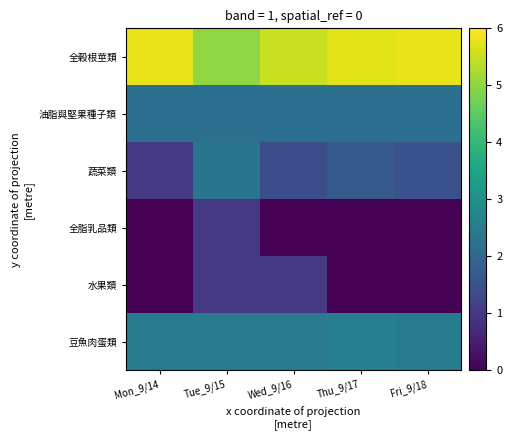

Rank the series by their maximum value, from highest to lowest.

全穀根莖類, 豆魚肉蛋類, 蔬菜類, 油脂與堅果種子類, 全脂乳品類, 水果類